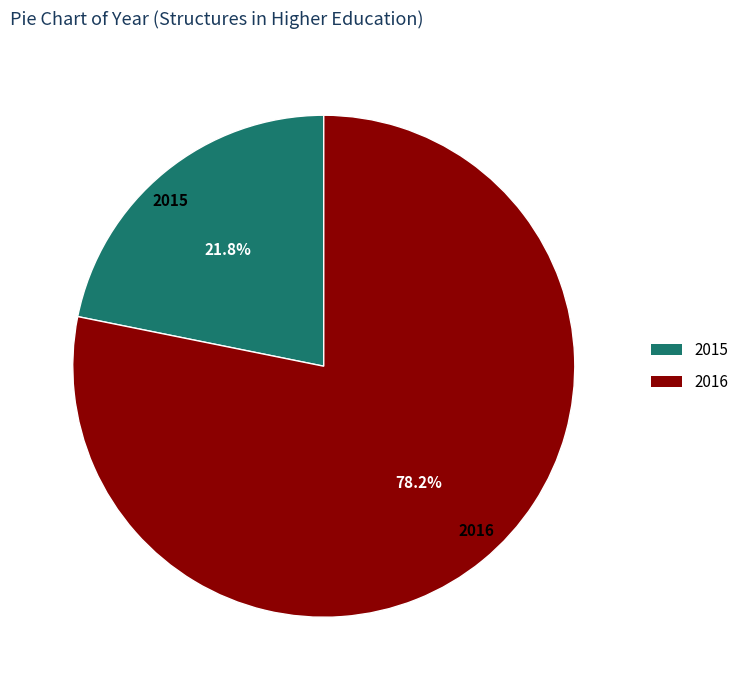

To the nearest percent, what percentage of the pie is 2016?

78%